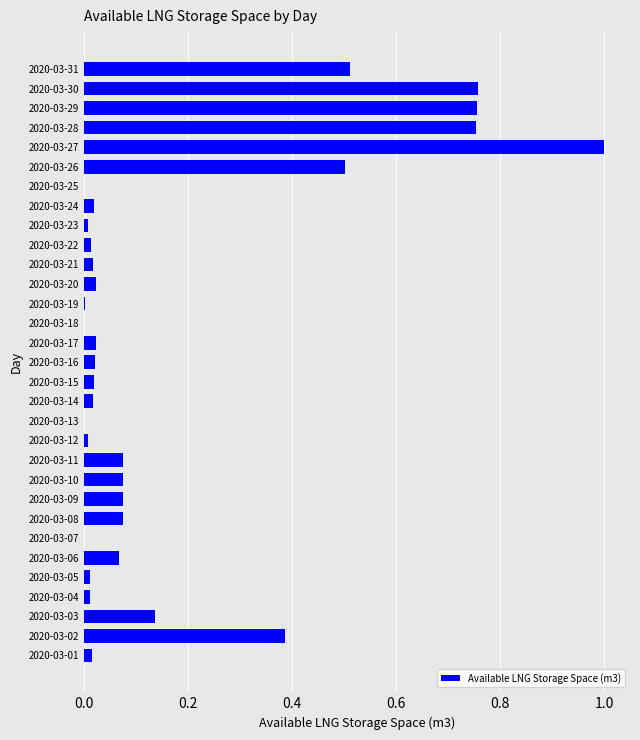

Does the chart contain stacked bars?

No